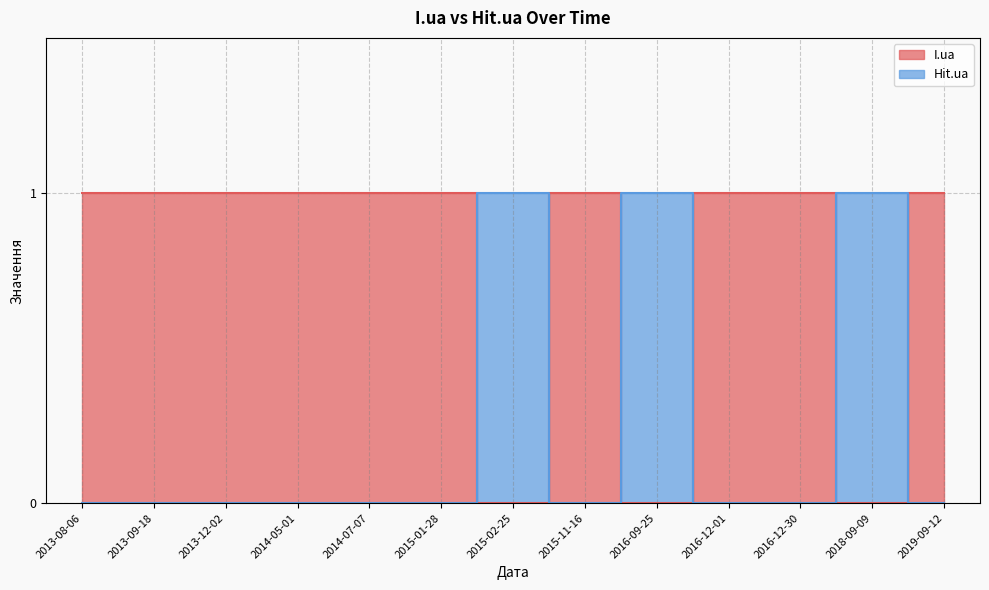

Which has a higher value, 2016-12-30 or 2013-08-06?

2016-12-30